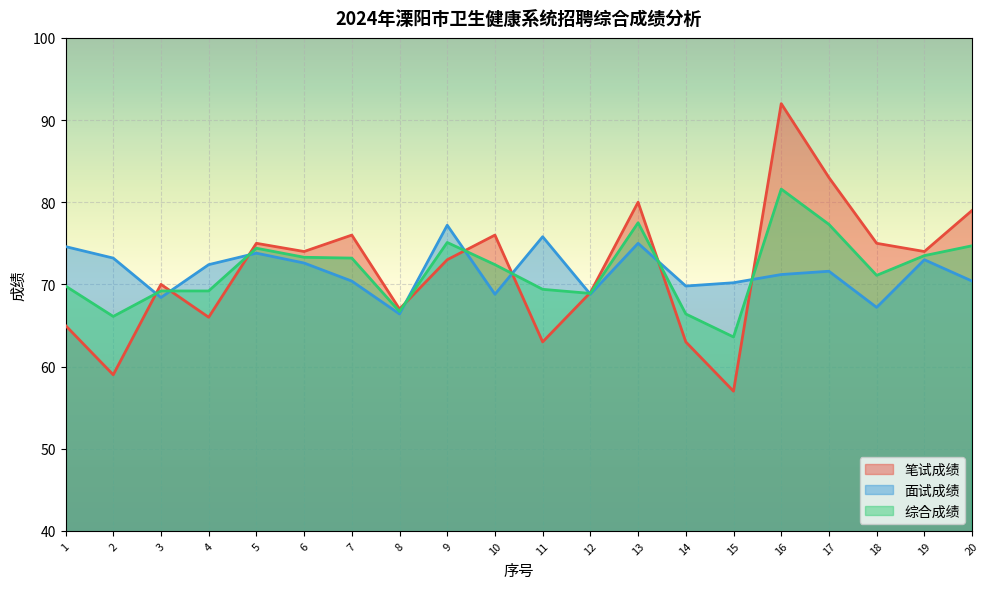

The 综合成绩 series shows 14.5 at 8. True or false?

False